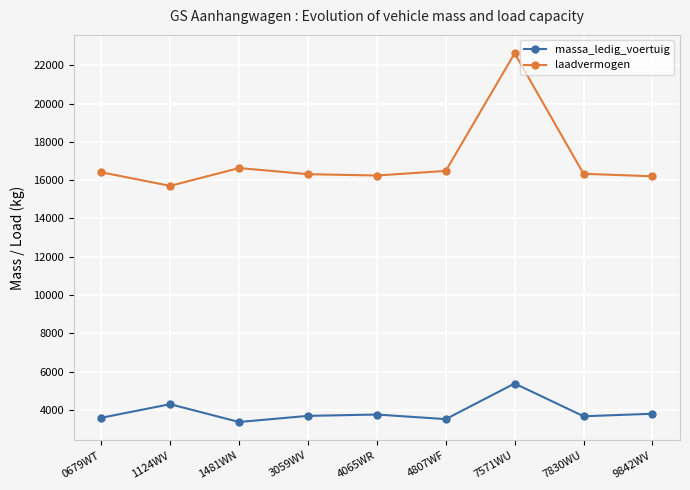

What is the total value across all series at 1481WN?

20000